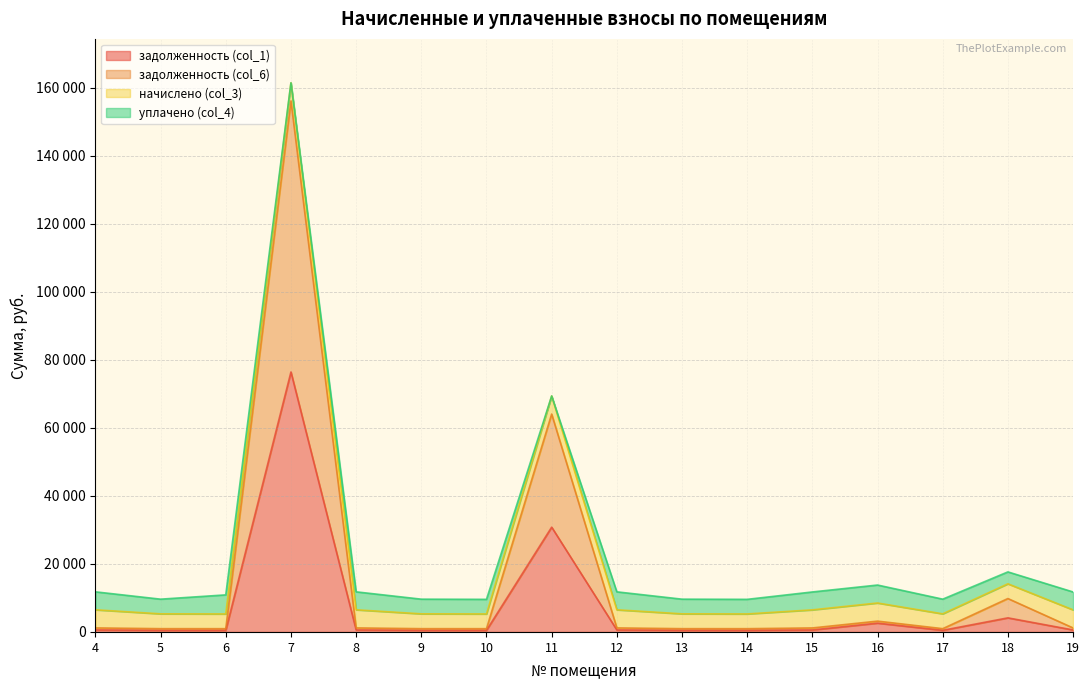

What is the difference between the maximum and minimum values in the задолженность (col_6) series?

155230.6